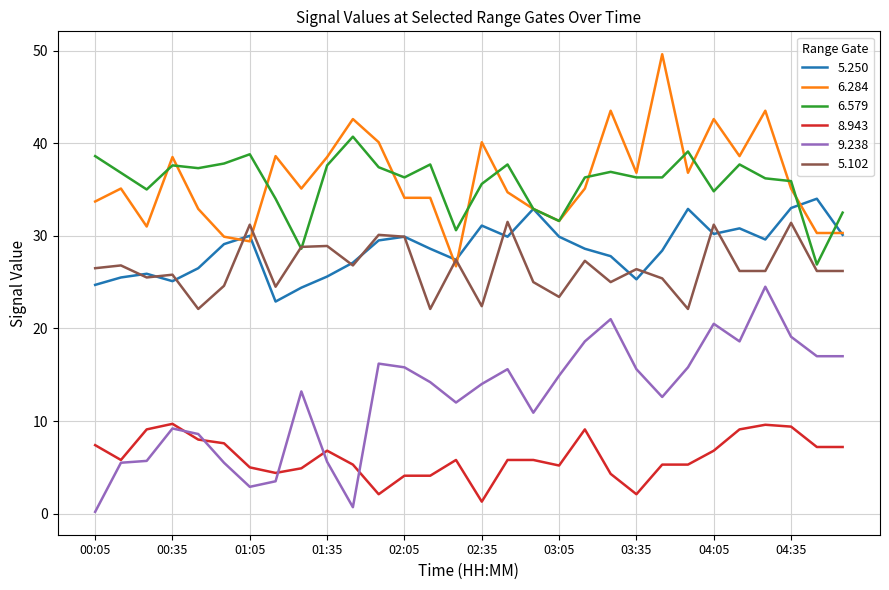

Rank the series by their maximum value, from highest to lowest.

6.284, 6.579, 5.250, 5.102, 9.238, 8.943